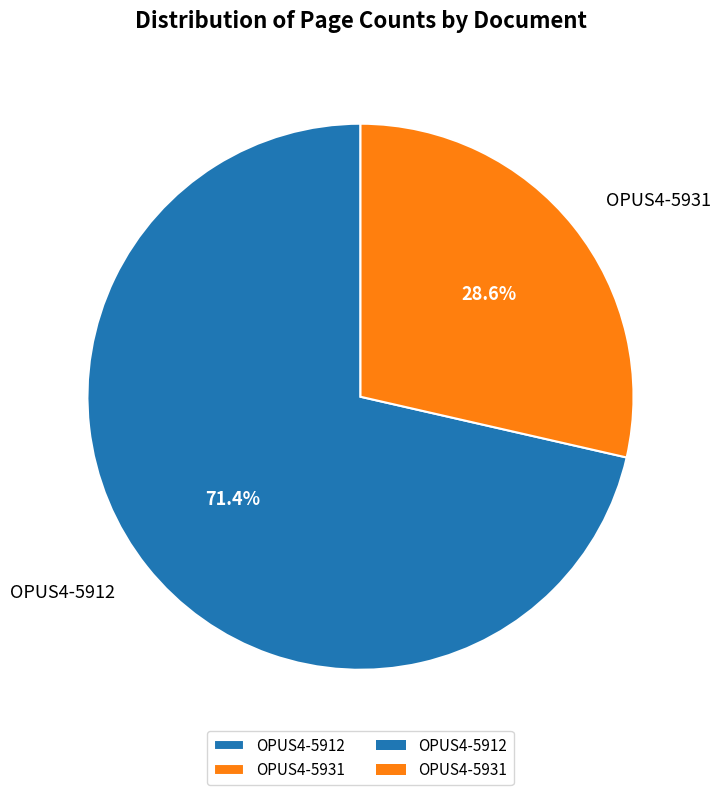

Do OPUS4-5912 and OPUS4-5931 together represent more than half of the pie?

Yes